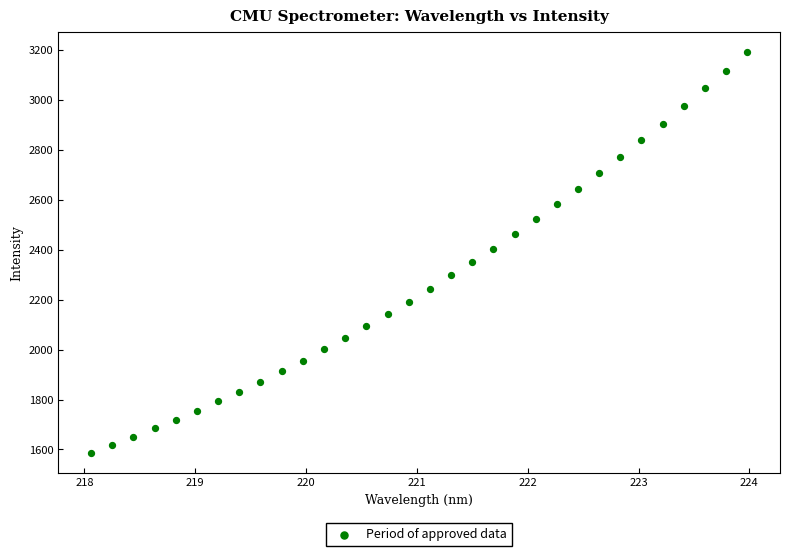

What is the range of Y values (max minus min)?

1605.9